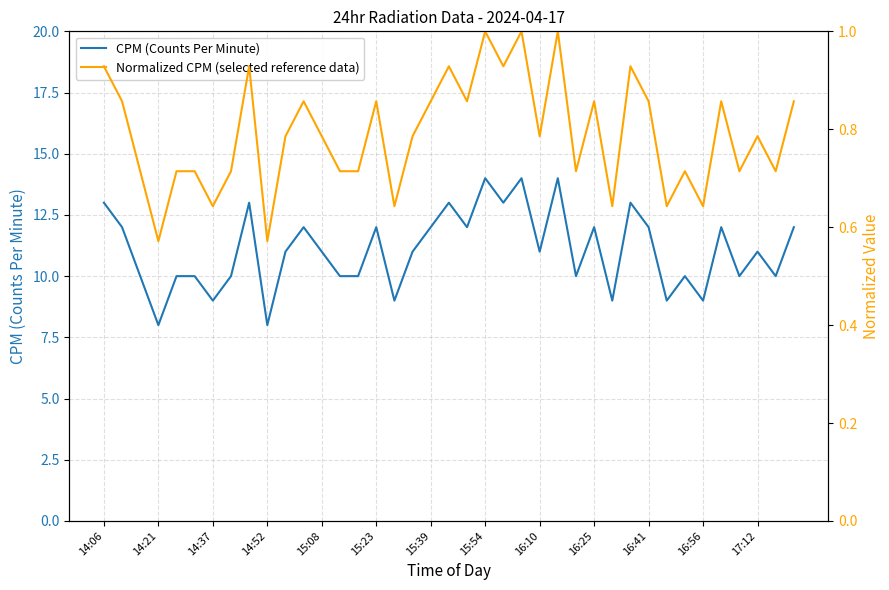

What is the spread (max minus min) of values at 28?

8.4